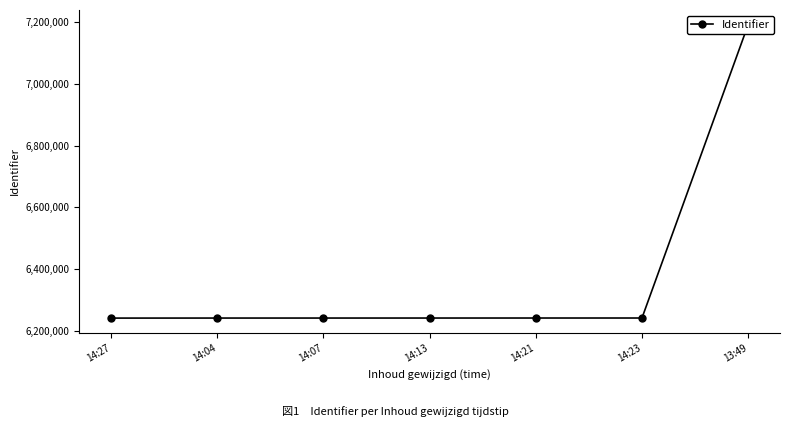

Reading left to right, transcribe all the data shown in this chart.

6240816	6240943	6240962	6240998	6241050	6241074	7192765